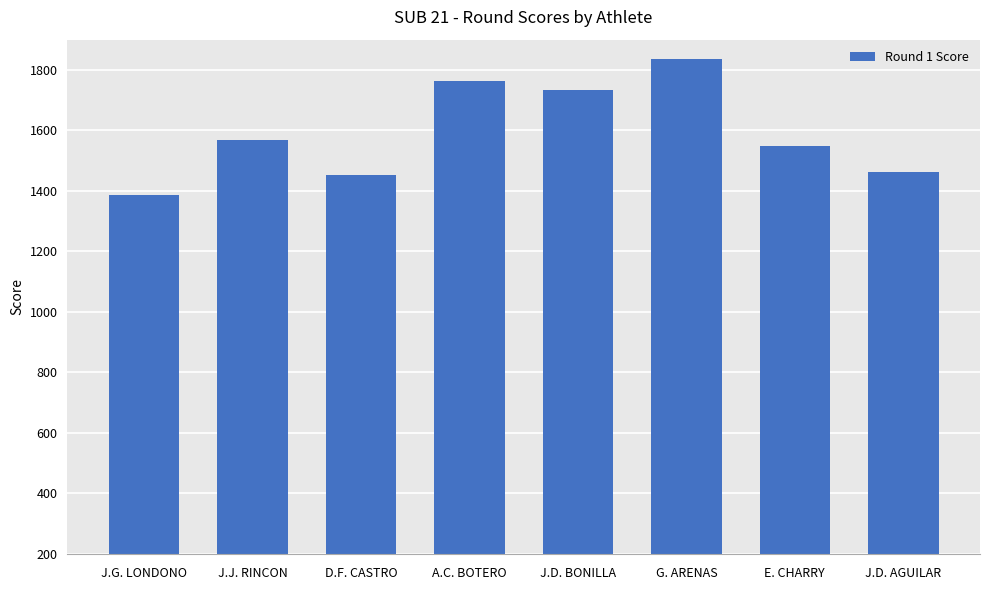

How many categories are shown in the chart?

8